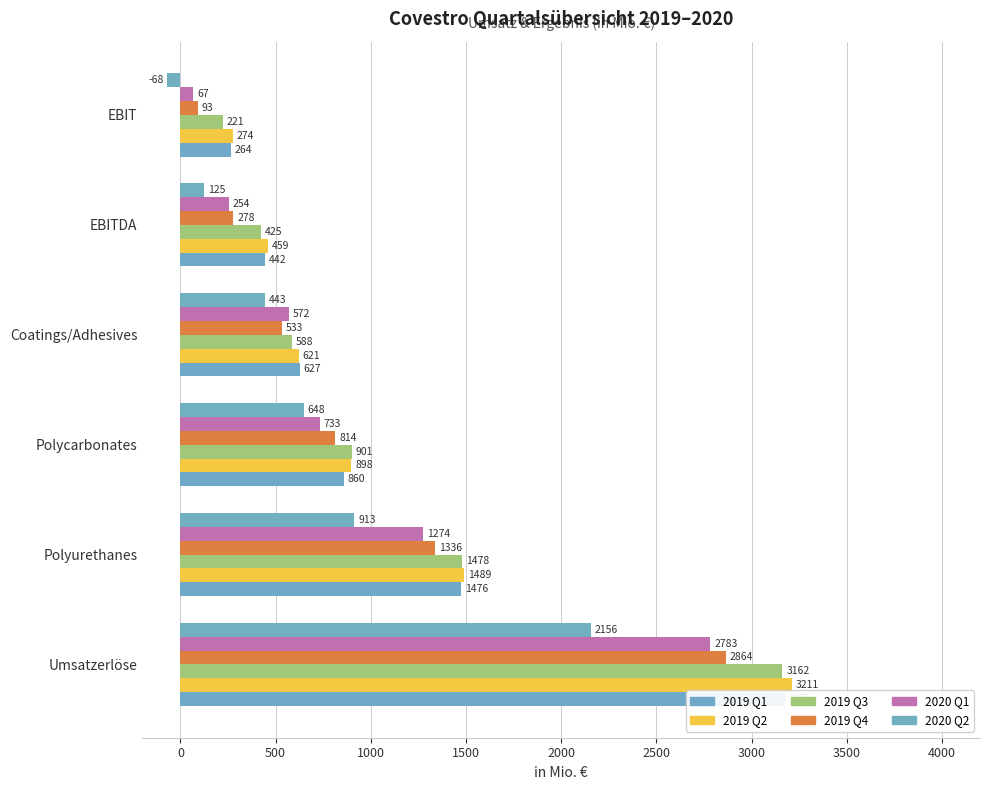

Reading left to right, transcribe all the data shown in this chart.

2019 Q1: 3175	1476	860	627	442	264
2019 Q2: 3211	1489	898	621	459	274
2019 Q3: 3162	1478	901	588	425	221
2019 Q4: 2864	1336	814	533	278	93
2020 Q1: 2783	1274	733	572	254	67
2020 Q2: 2156	913	648	443	125	-68